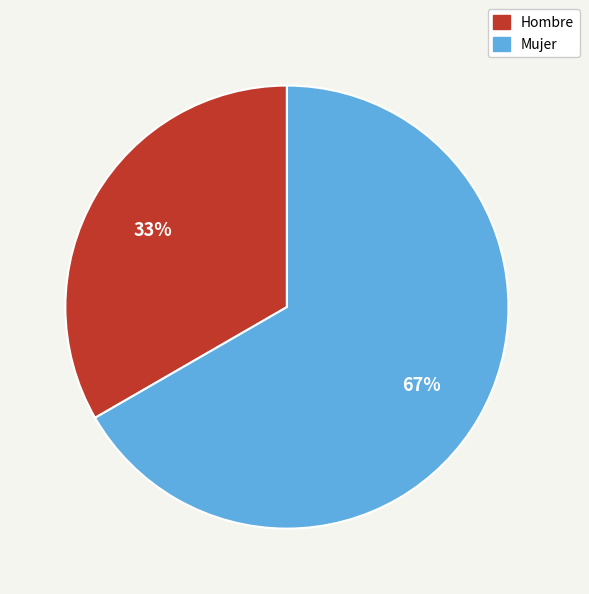

What is the ratio of the value at Hombre to the value at Mujer?

0.5